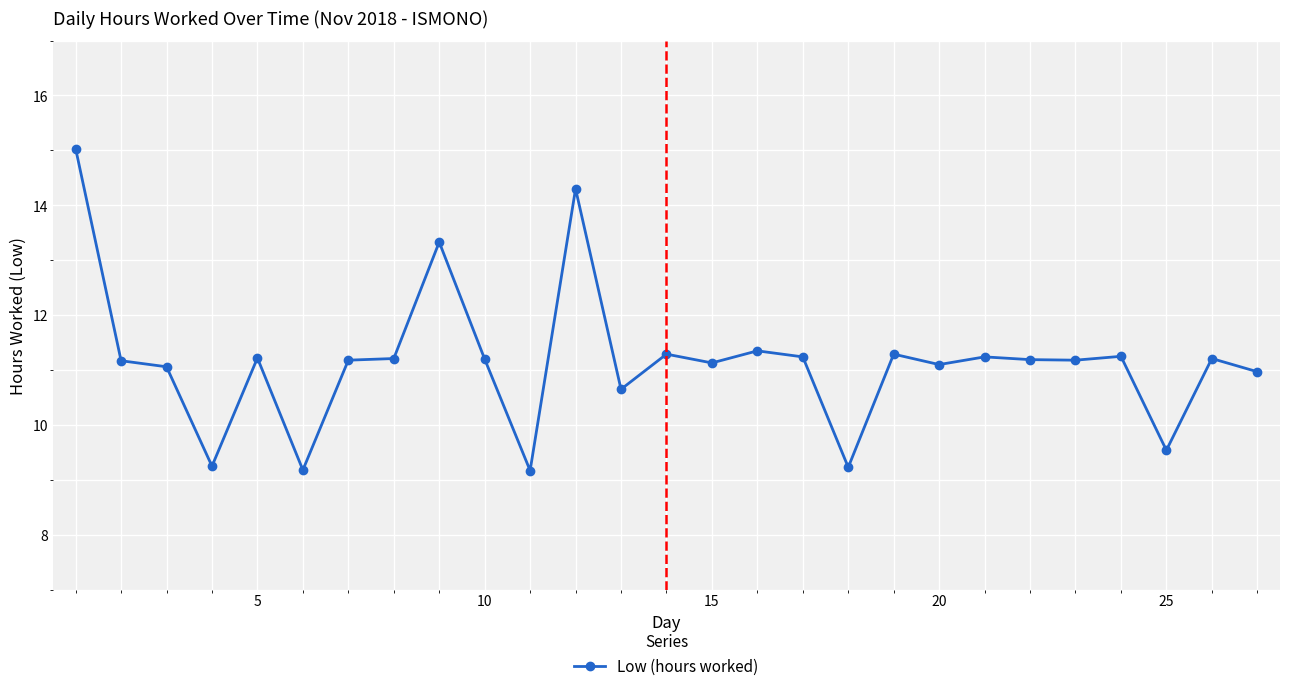

What is the minimum value shown in the chart?

9.2